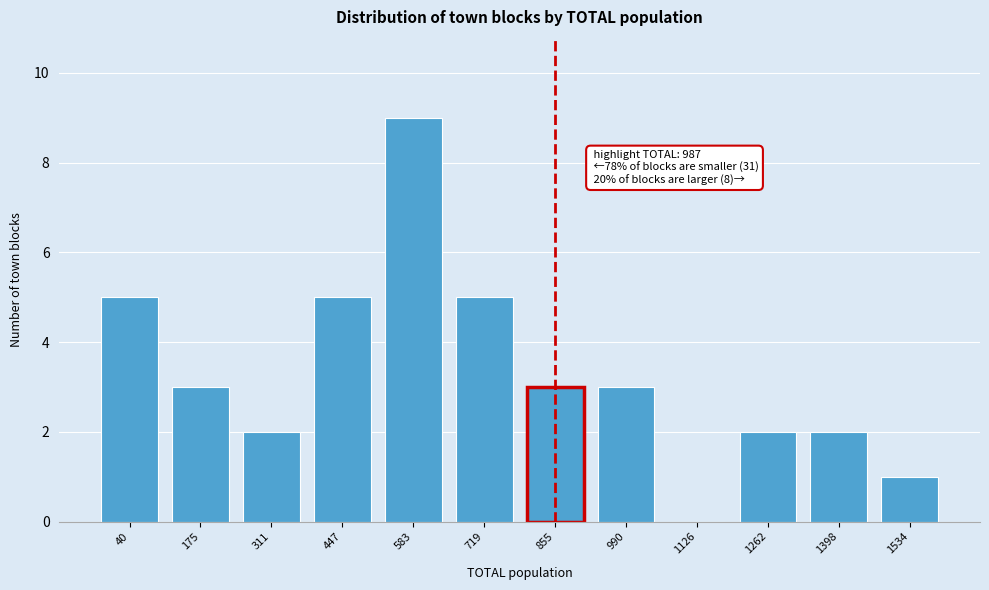

Reading left to right, extract all data points from this chart.

40=5	175=3	311=2	447=5	583=9	719=5	855=3	990=3	1126=0	1262=2	1398=2	1534=1